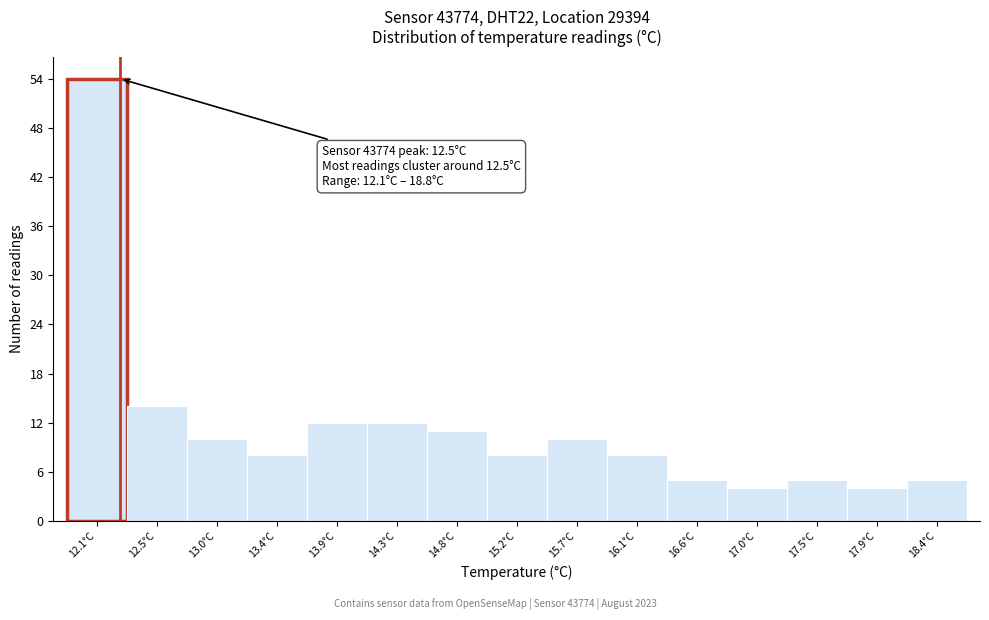

Reading left to right, extract all data points from this chart.

12.1°C=54	12.5°C=14	13.0°C=10	13.4°C=8	13.9°C=12	14.3°C=12	14.8°C=11	15.2°C=8	15.7°C=10	16.1°C=8	16.6°C=5	17.0°C=4	17.5°C=5	17.9°C=4	18.4°C=5